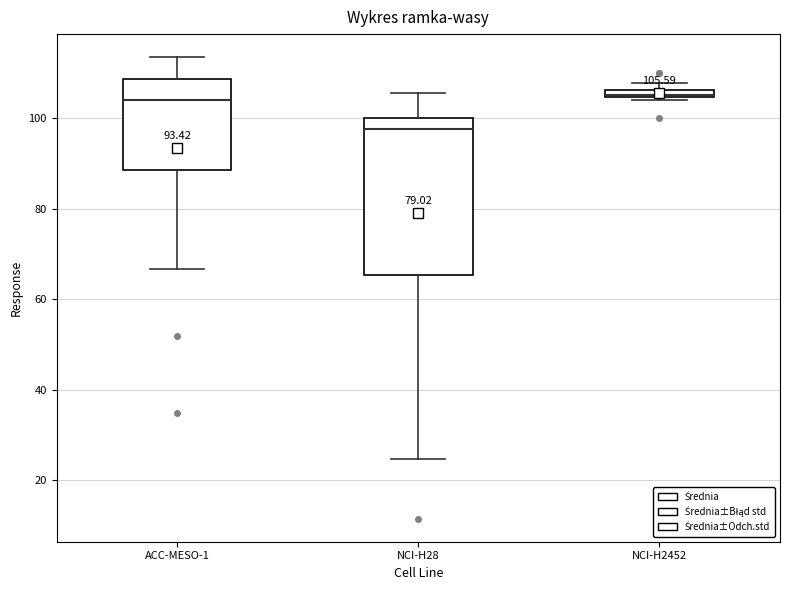

Comparing the boxes themselves (not the whiskers), which one is the tallest?

NCI-H28